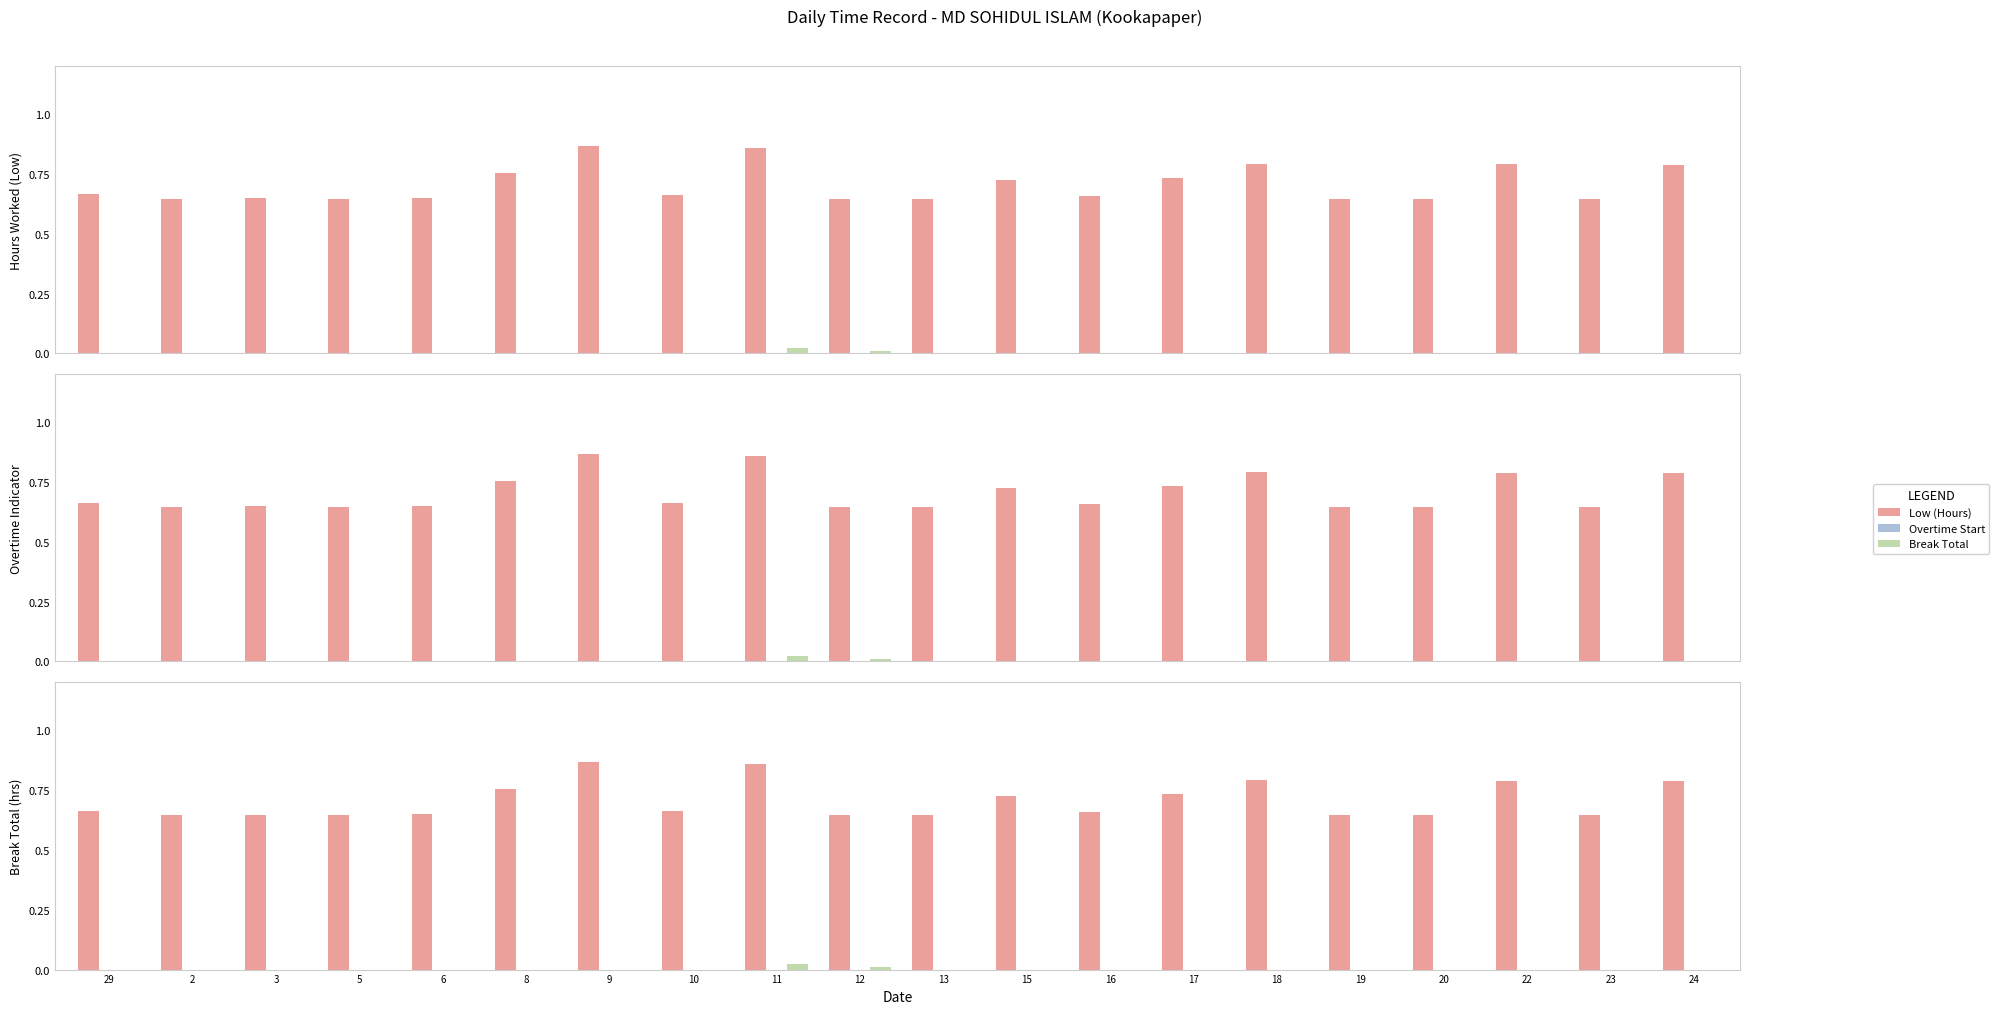

How many bars are there in each group?

3